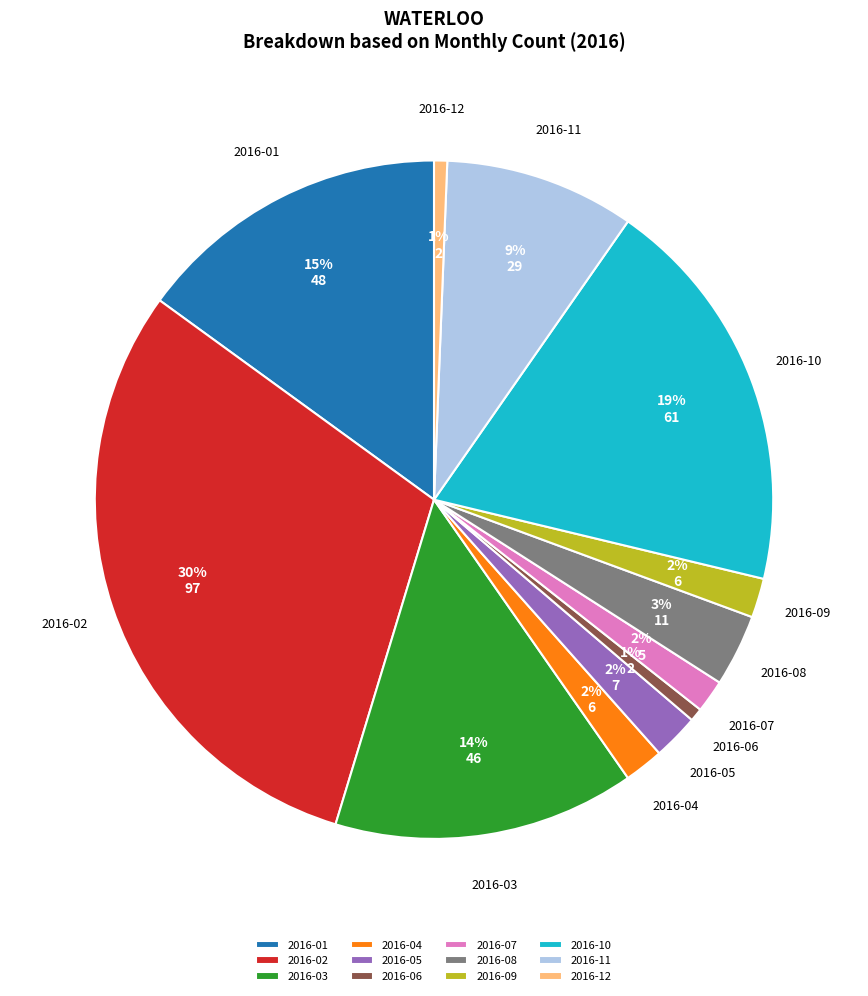

Which category has the biggest portion of the pie?

2016-02